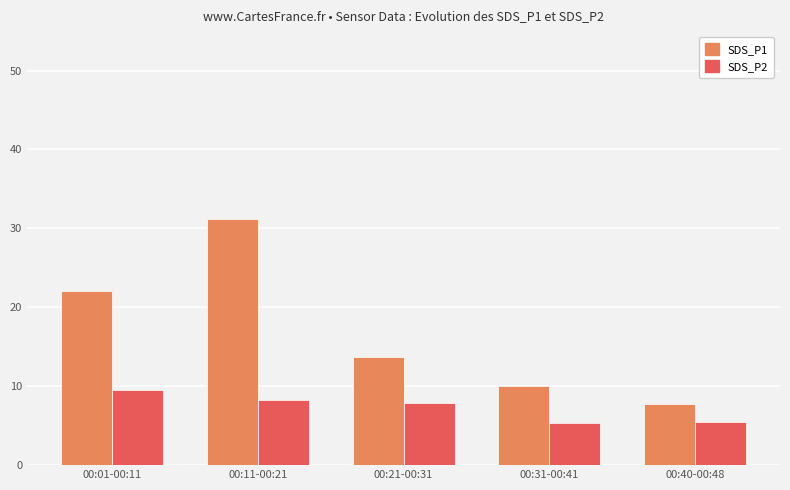

List the series in order of their peak value, highest first.

SDS_P1, SDS_P2